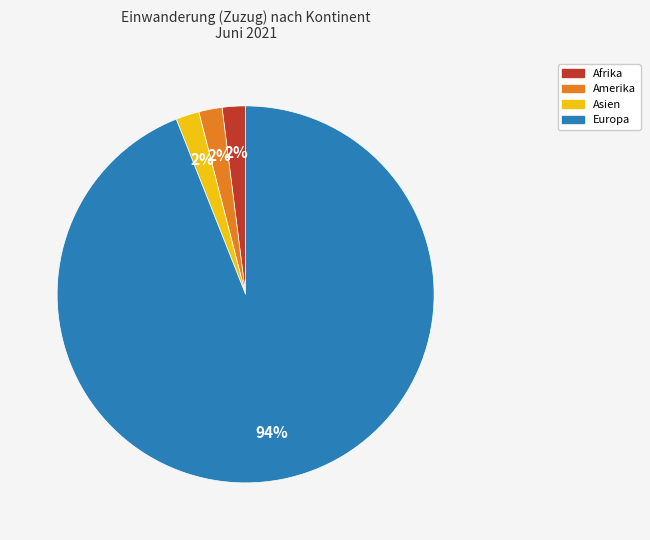

Is there any slice that represents more than half of the pie?

Yes